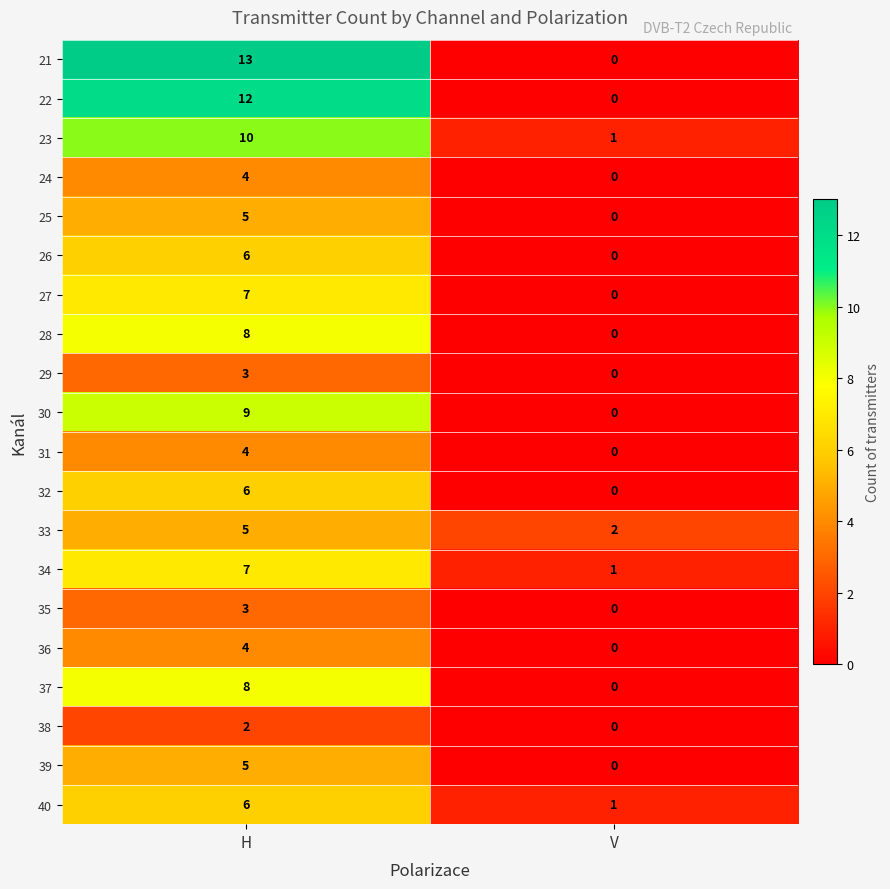

Which label corresponds to the smallest value in the chart?

V